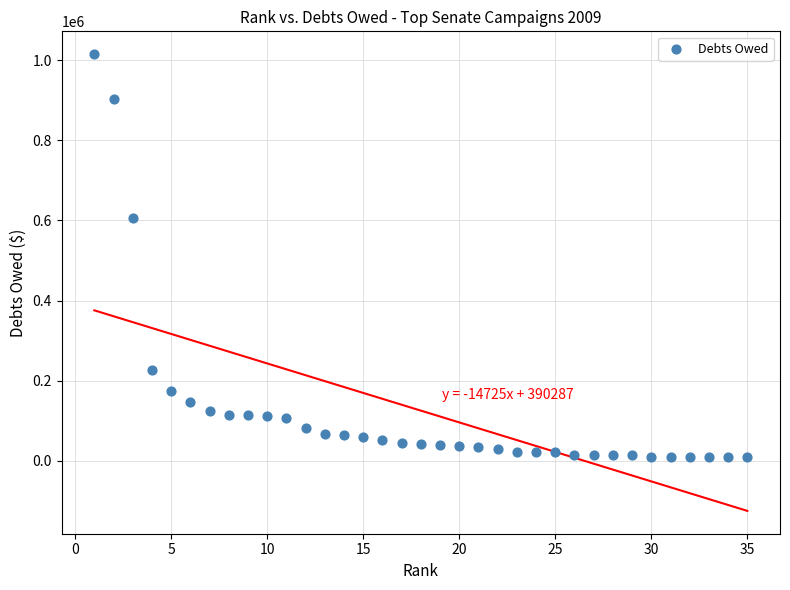

What Y value in the scatter plot is closest to 511637?

606993